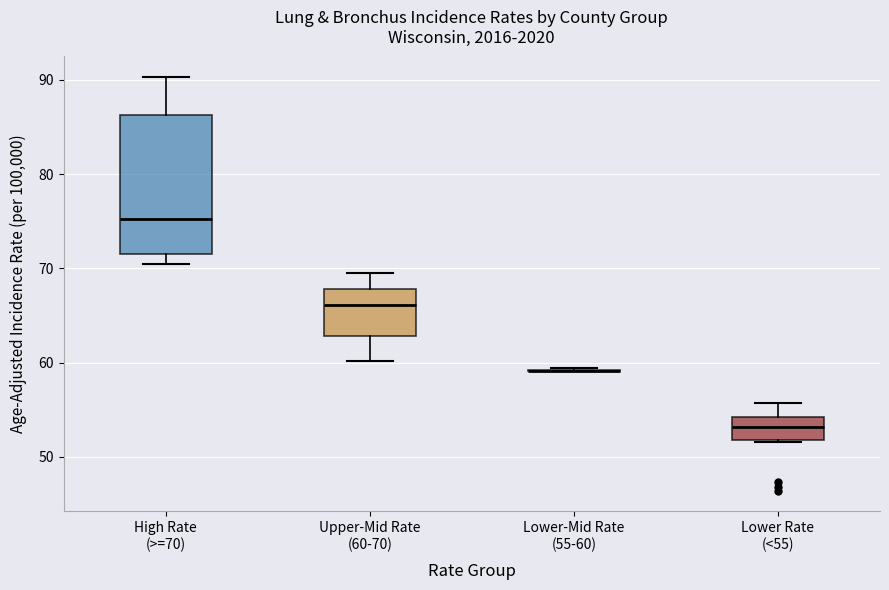

Comparing the boxes themselves (not the whiskers), which one is the tallest?

High Rate (>=70)